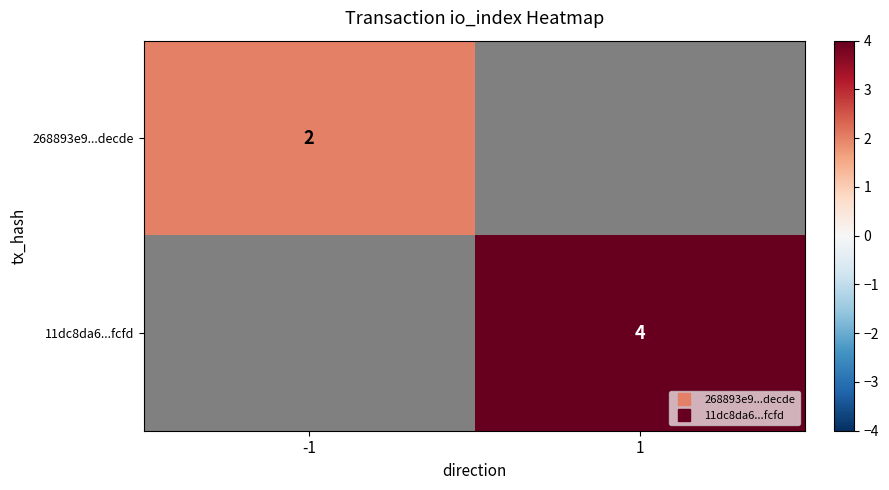

How many categories are shown in the chart?

2